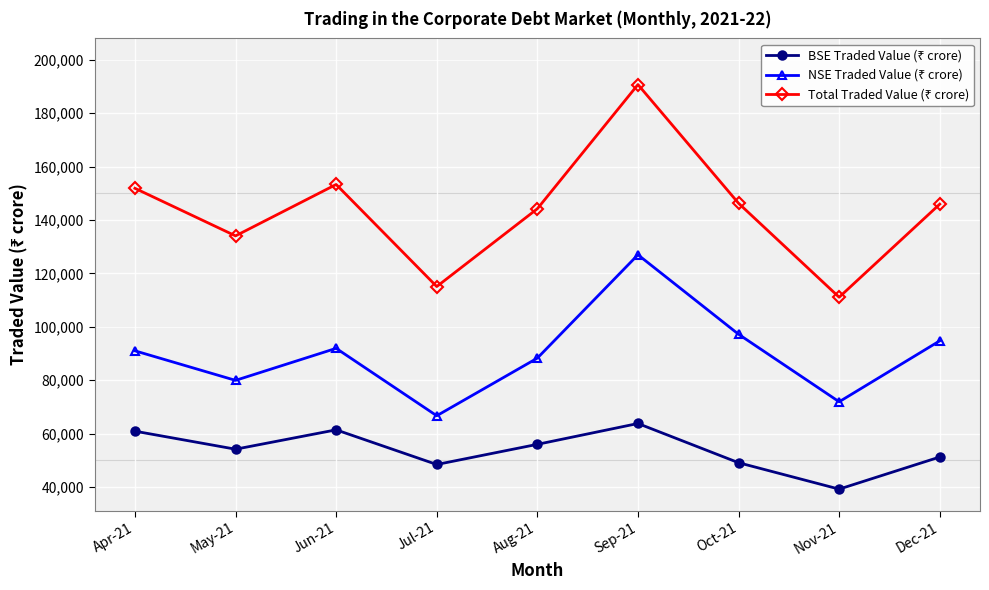

What is the label of the 3rd point from the right?

Oct-21